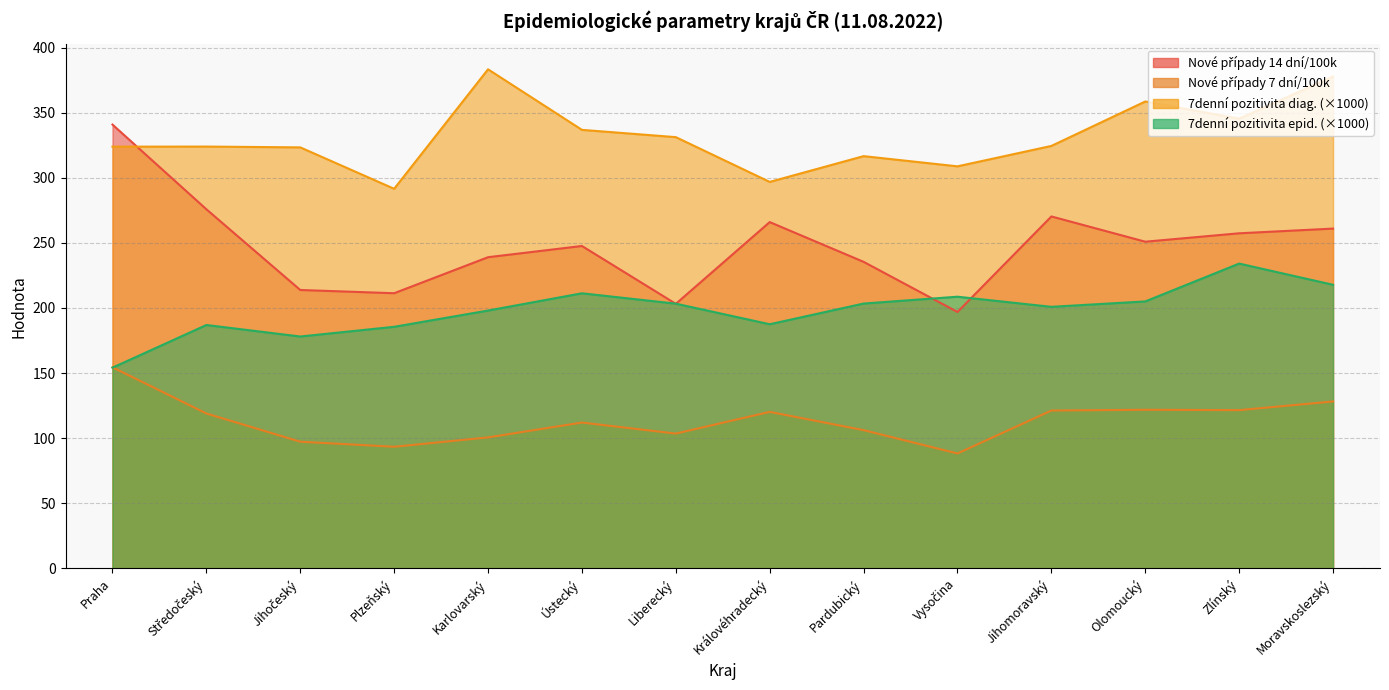

What position from the right is Karlovarský?

10